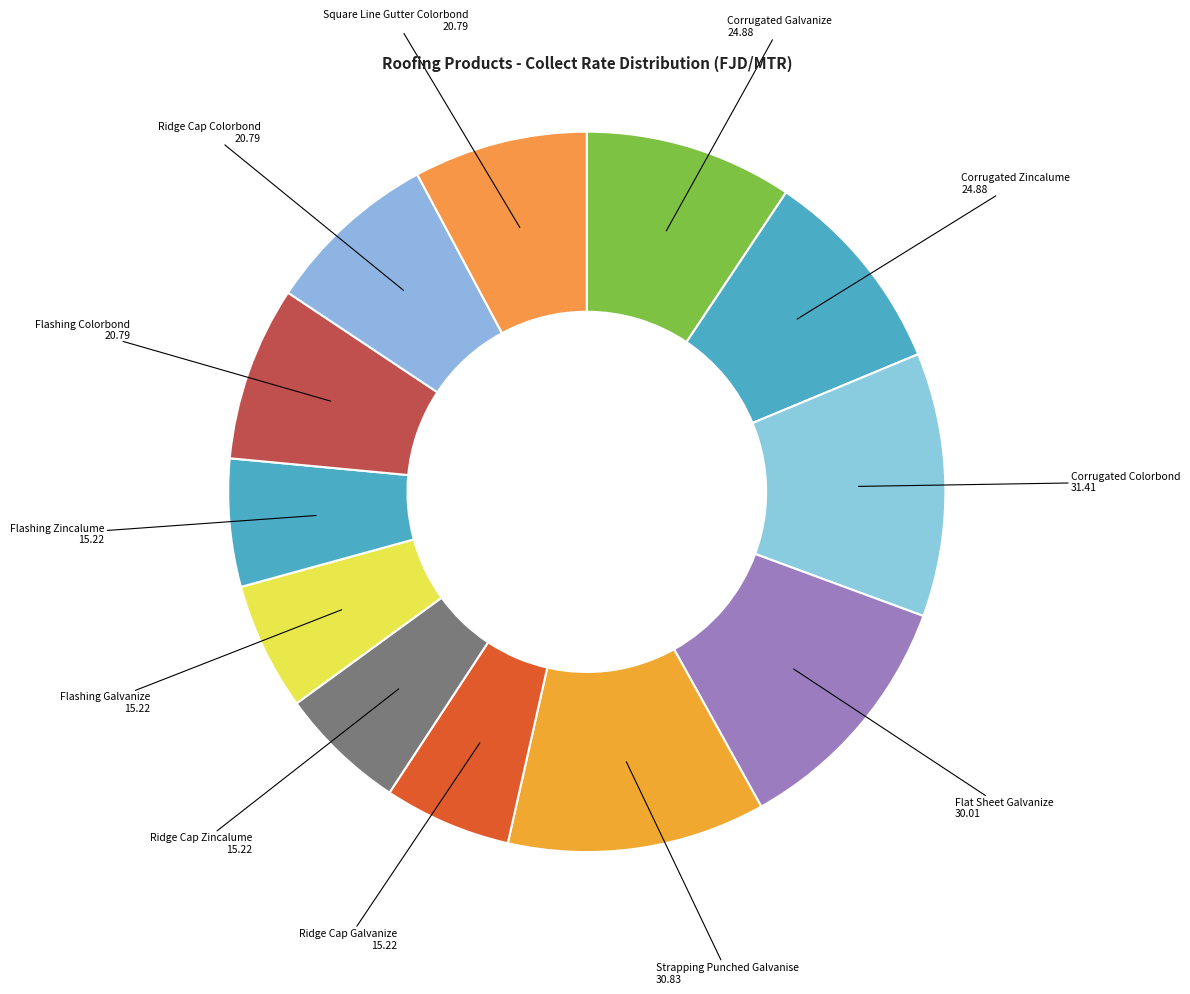

How many segments does this pie chart have?

12